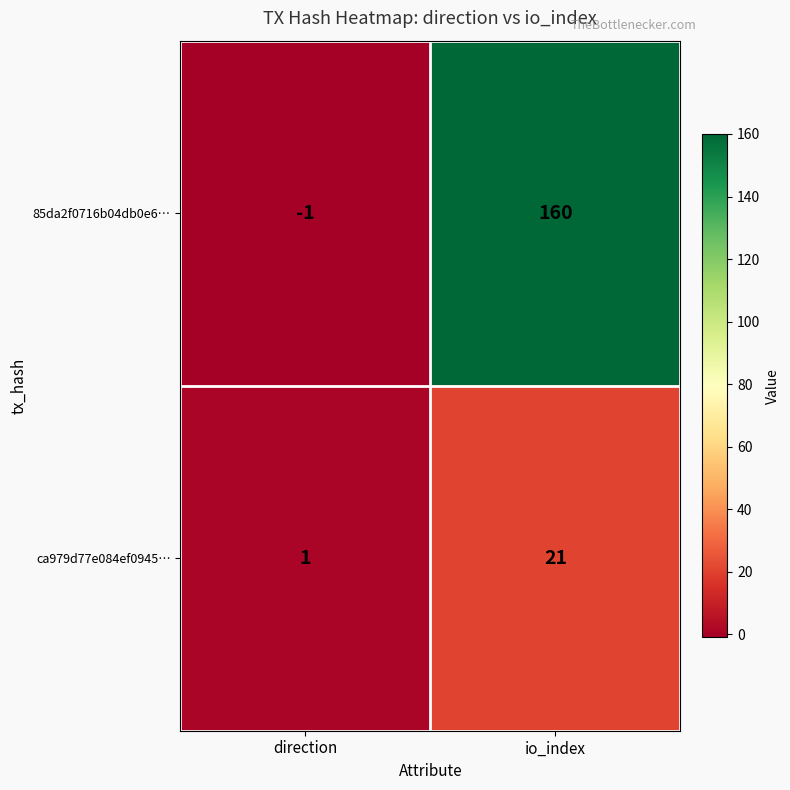

How many distinct data groups are displayed?

2